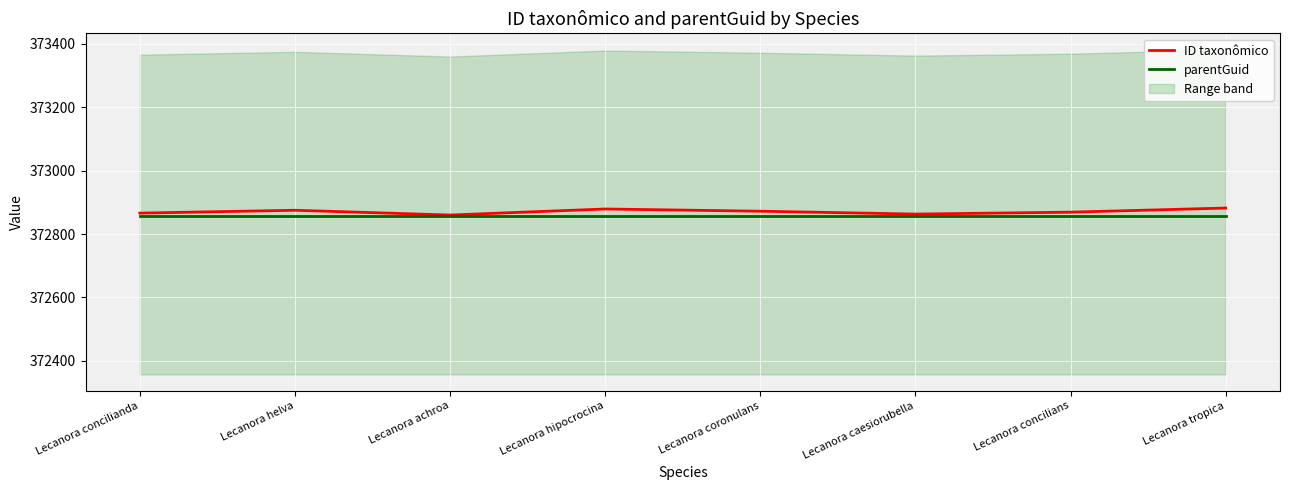

What is the total value across all series at Lecanora caesiorubella?

745720